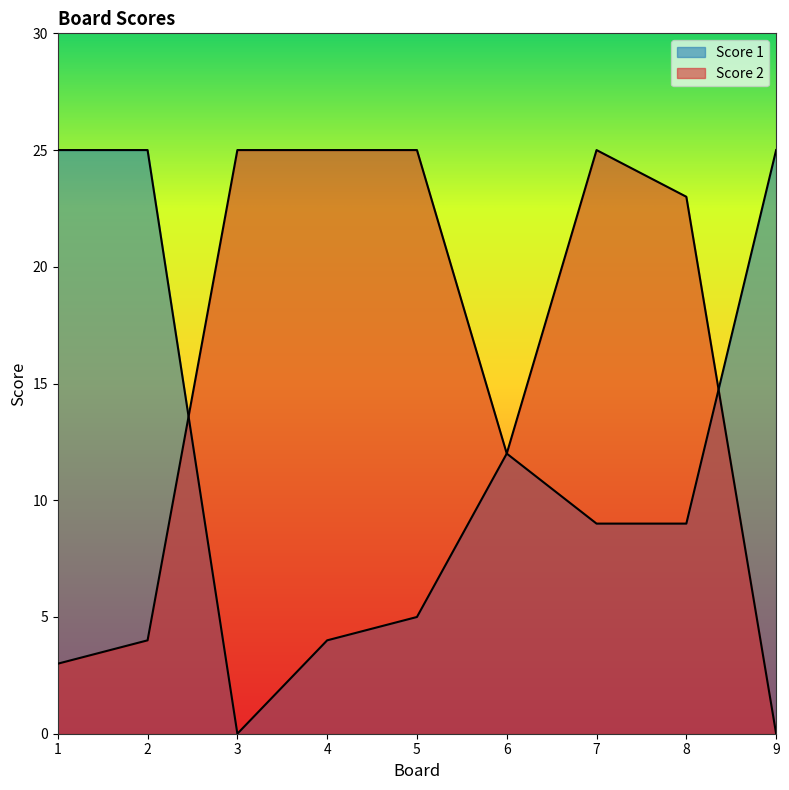

How many lines are shown in the chart?

2